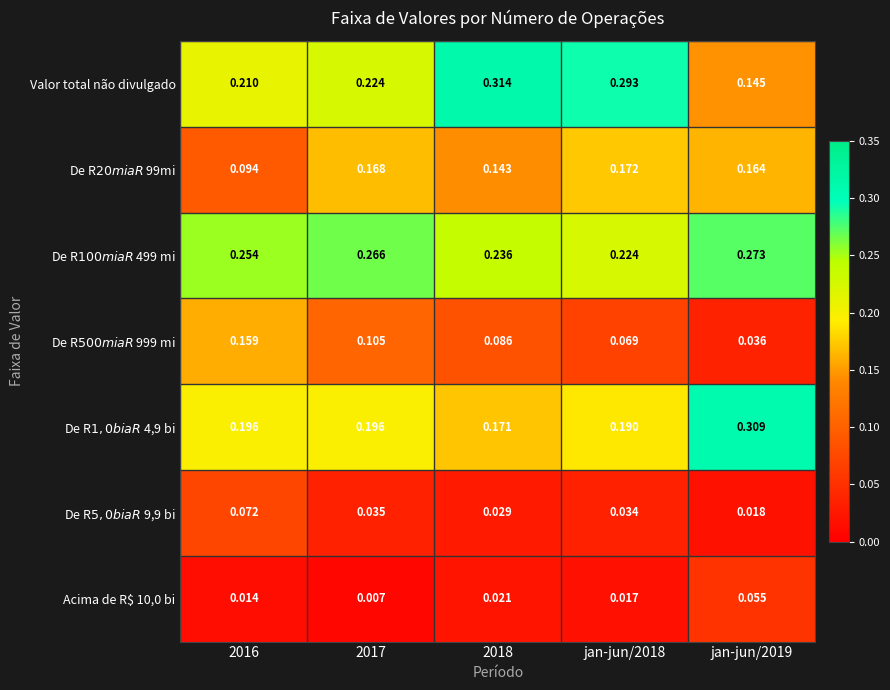

Which series changed the most between jan-jun/2018 and jan-jun/2019?

Valor total não divulgado